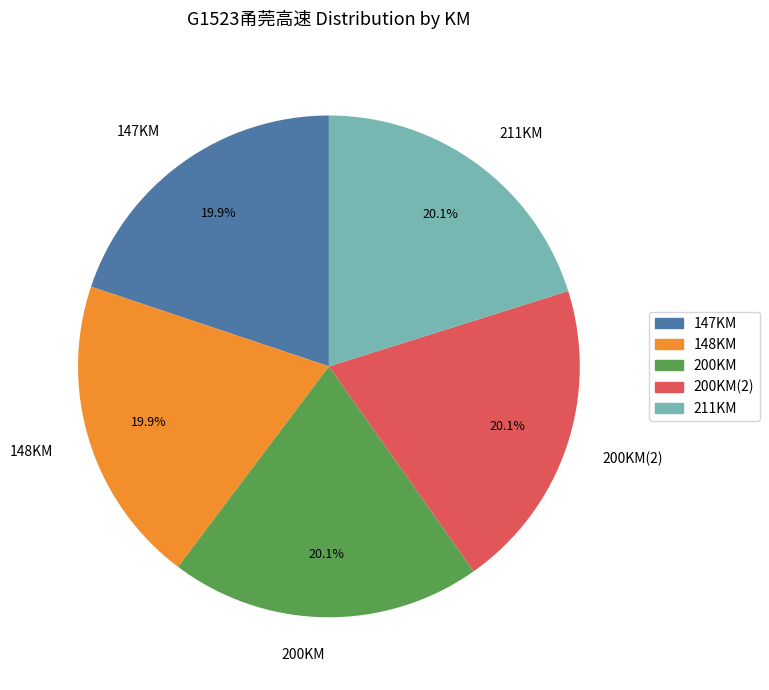

To the nearest percent, what is the average slice percentage?

20%